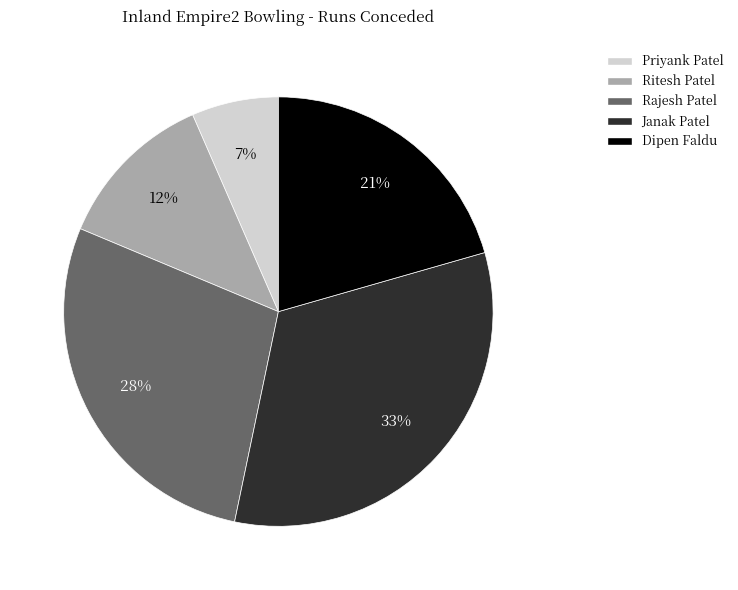

Which category has the smallest portion of the pie?

Priyank Patel